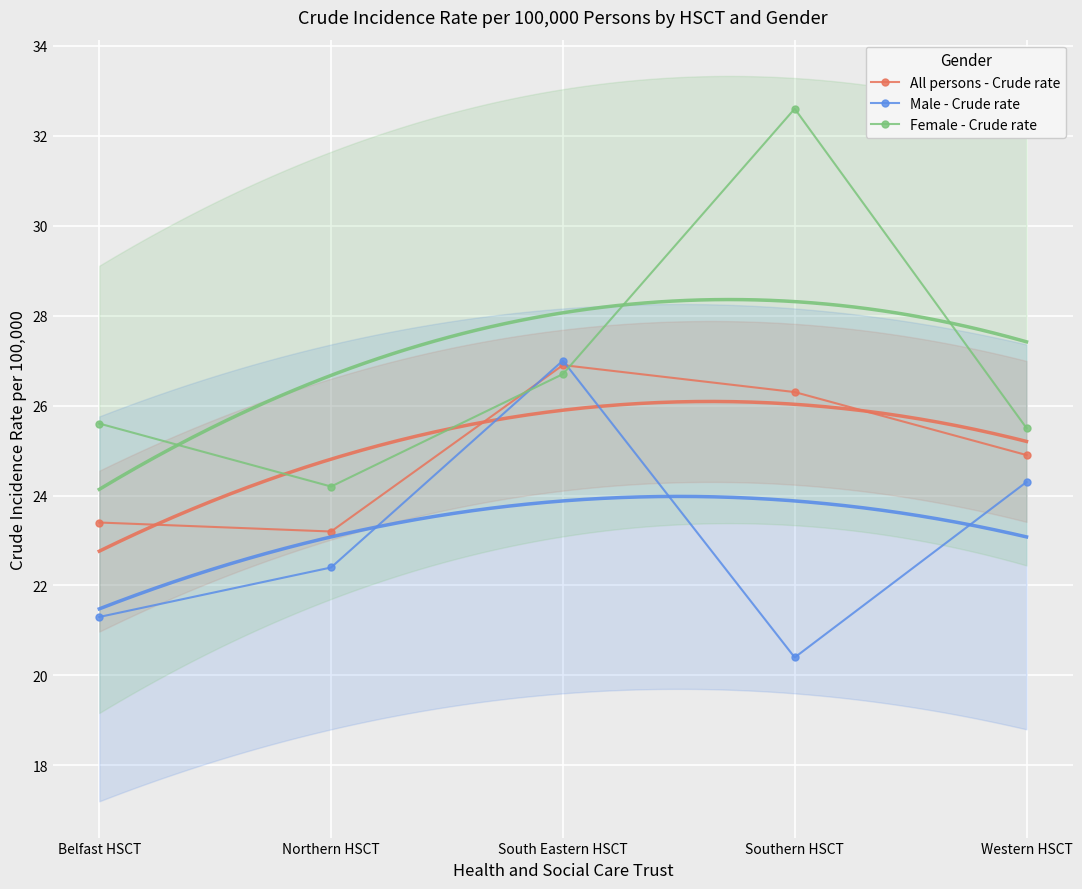

Is it true that All persons - Crude rate equals 34.9 at Northern HSCT?

False